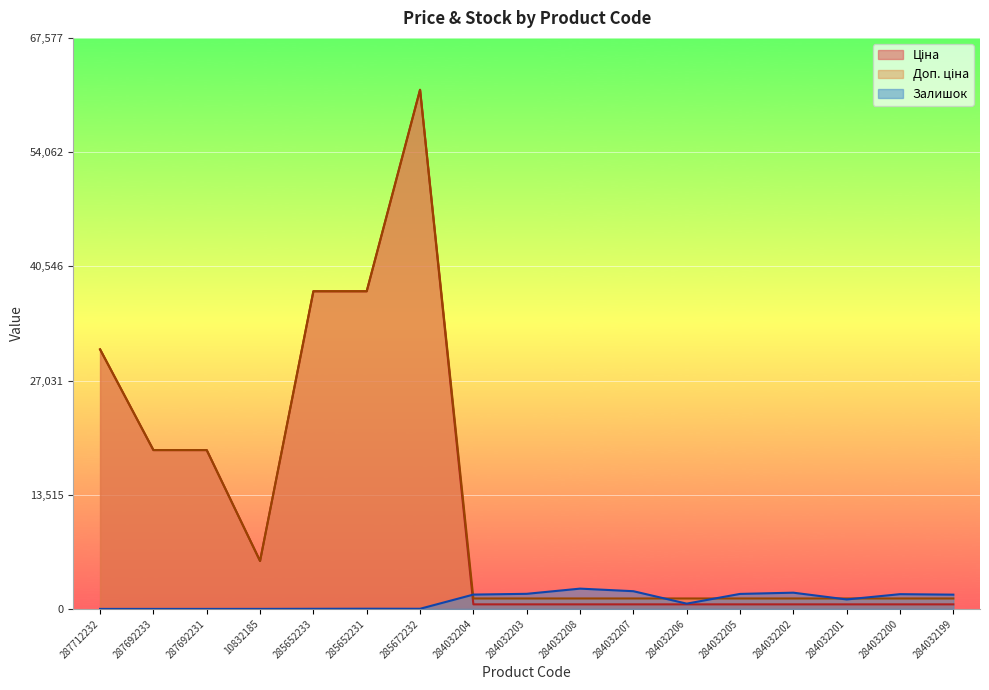

True or false: Доп. ціна has more than 1 points higher than both neighbors.

False